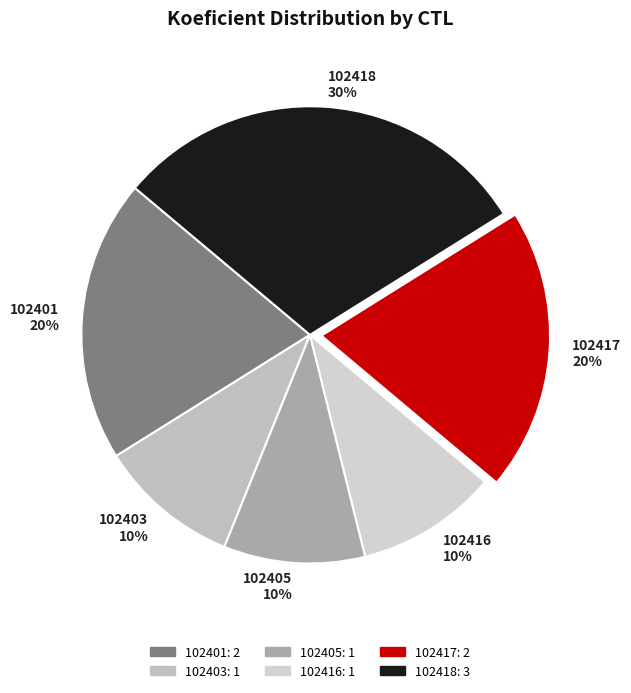

Does any single category account for the majority?

No